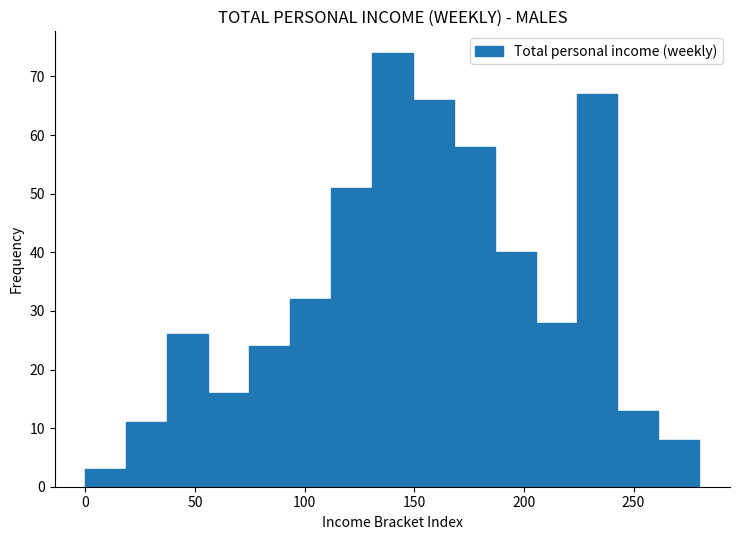

Around what value on the x-axis is the tallest bar? Give the approximate position of its centre, as read against the axis.

140